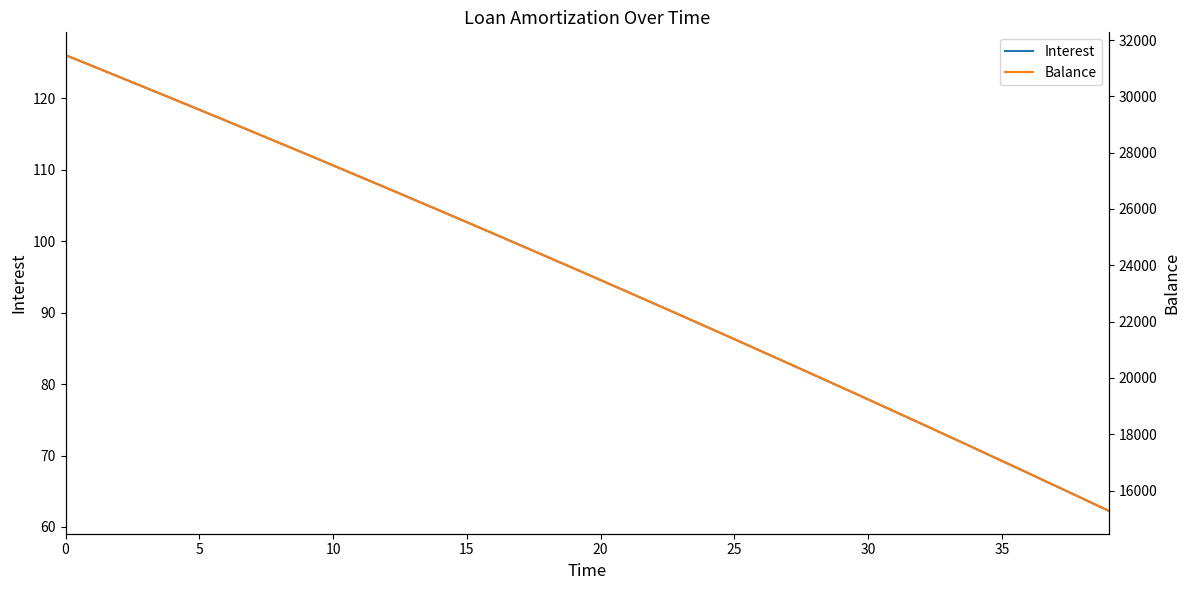

True or false: Balance has more than 0 interior local peaks.

False